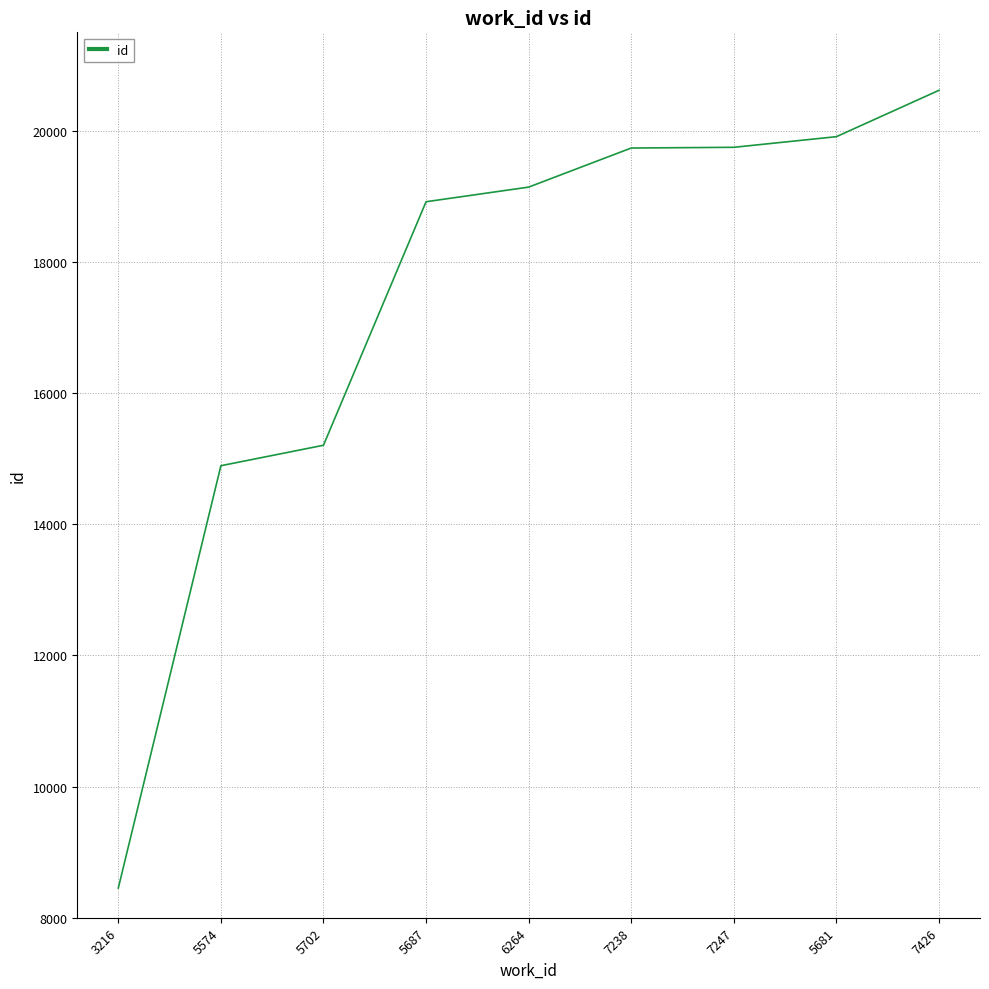

True or false: the data shows 20616 at 7426.

True